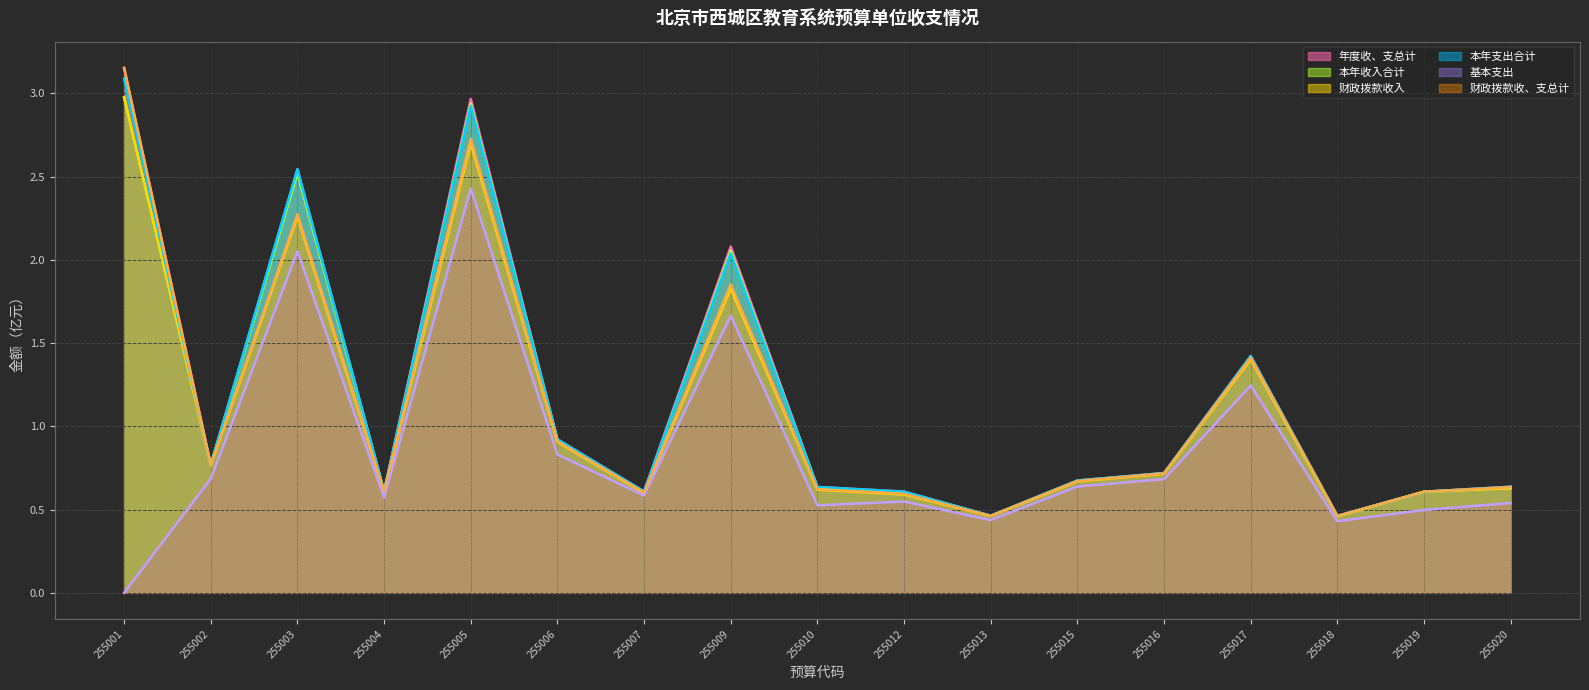

The value of 财政拨款收、支总计 at 255016 is 0.7. True or false?

True